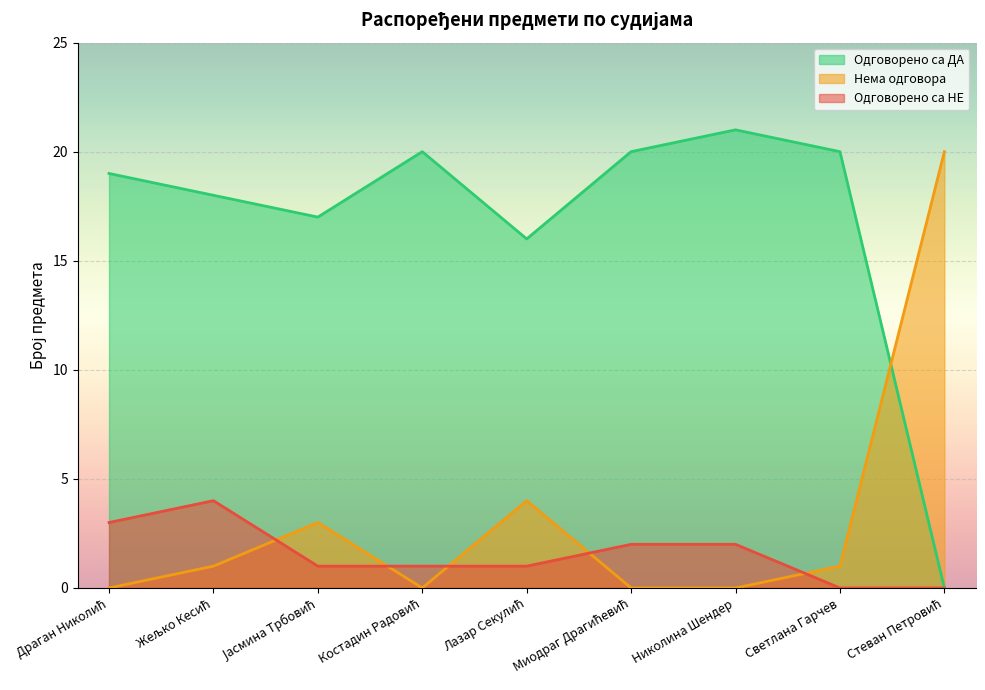

What is the average value of the Одговорено са НЕ series?

2